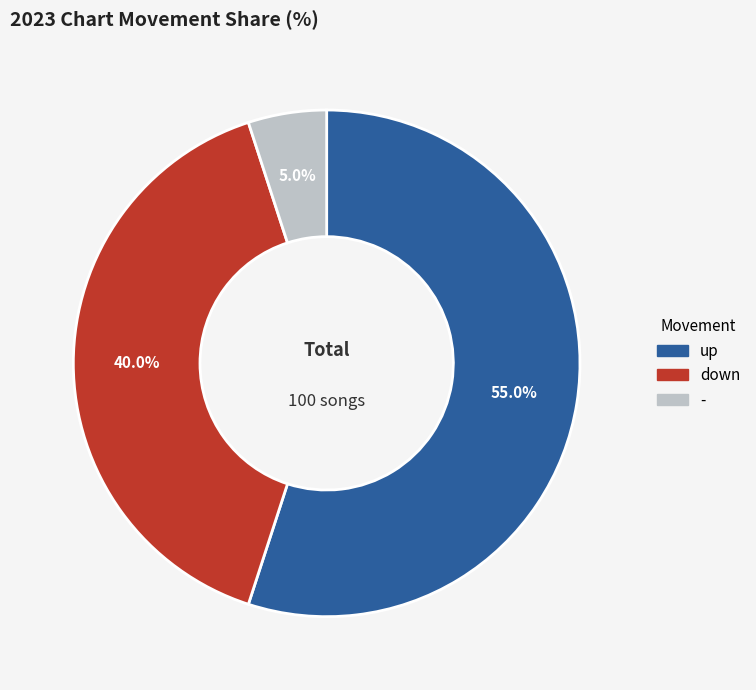

Does up account for over 50% of the chart?

Yes